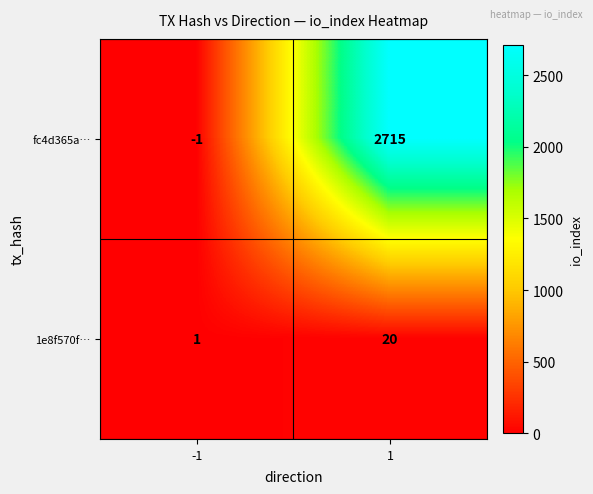

What is the difference between the fc4d365a… values at 1 and -1?

2716